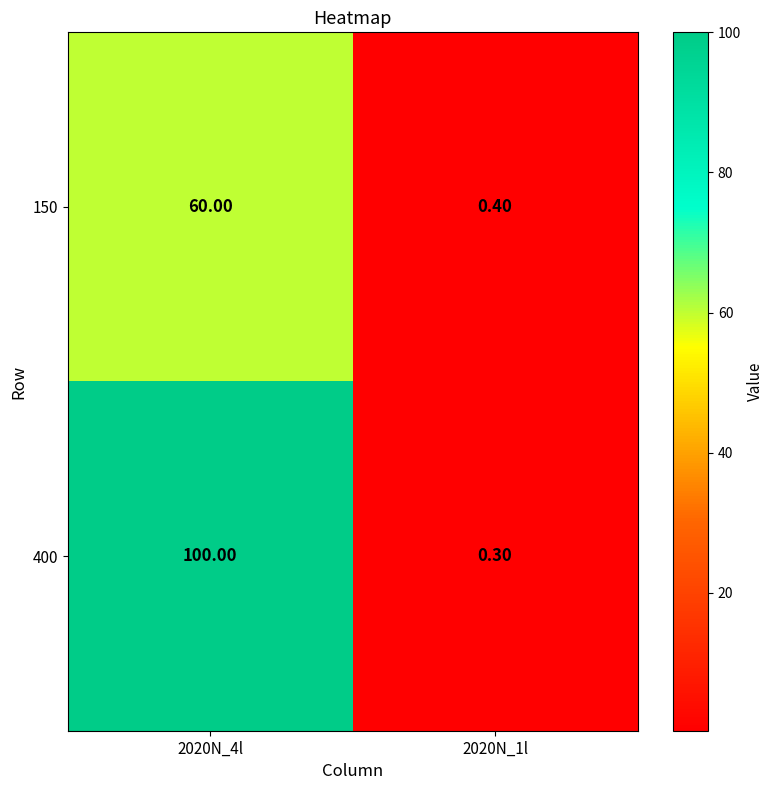

What is the average value of the 150 series?

30.2